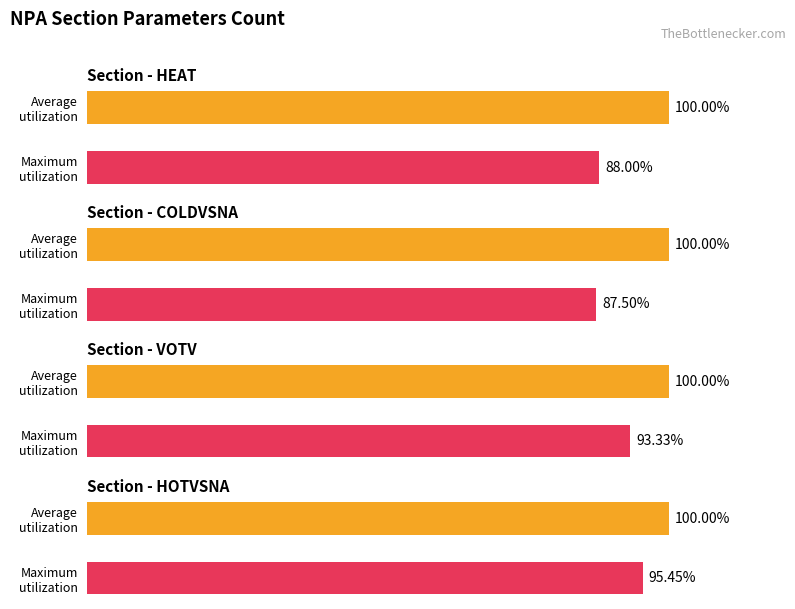

Count the number of data series in this chart.

4